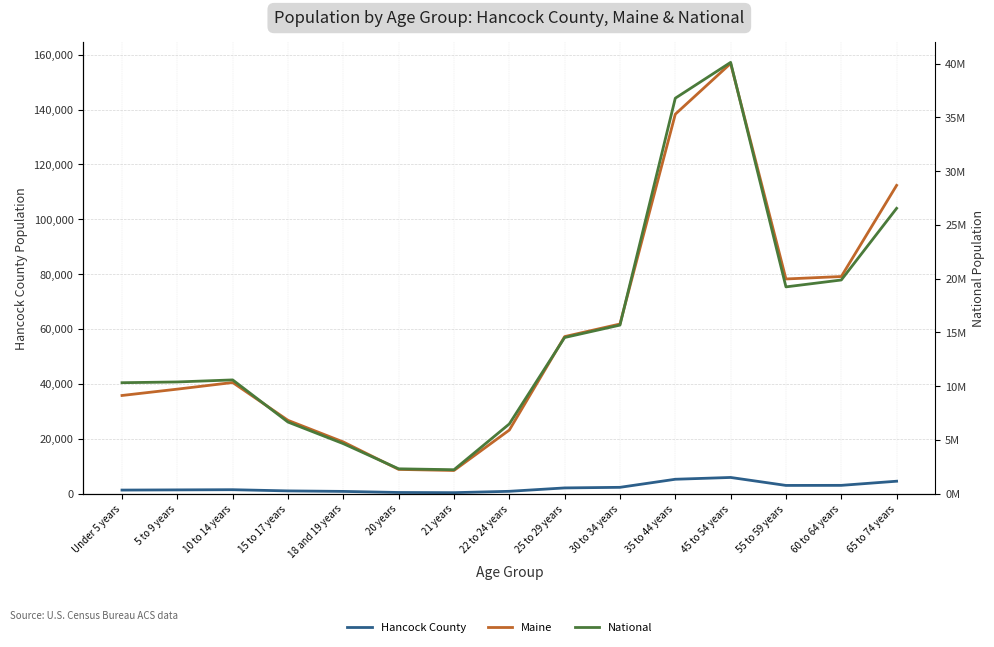

How many values in the National series are below 10579862?

7